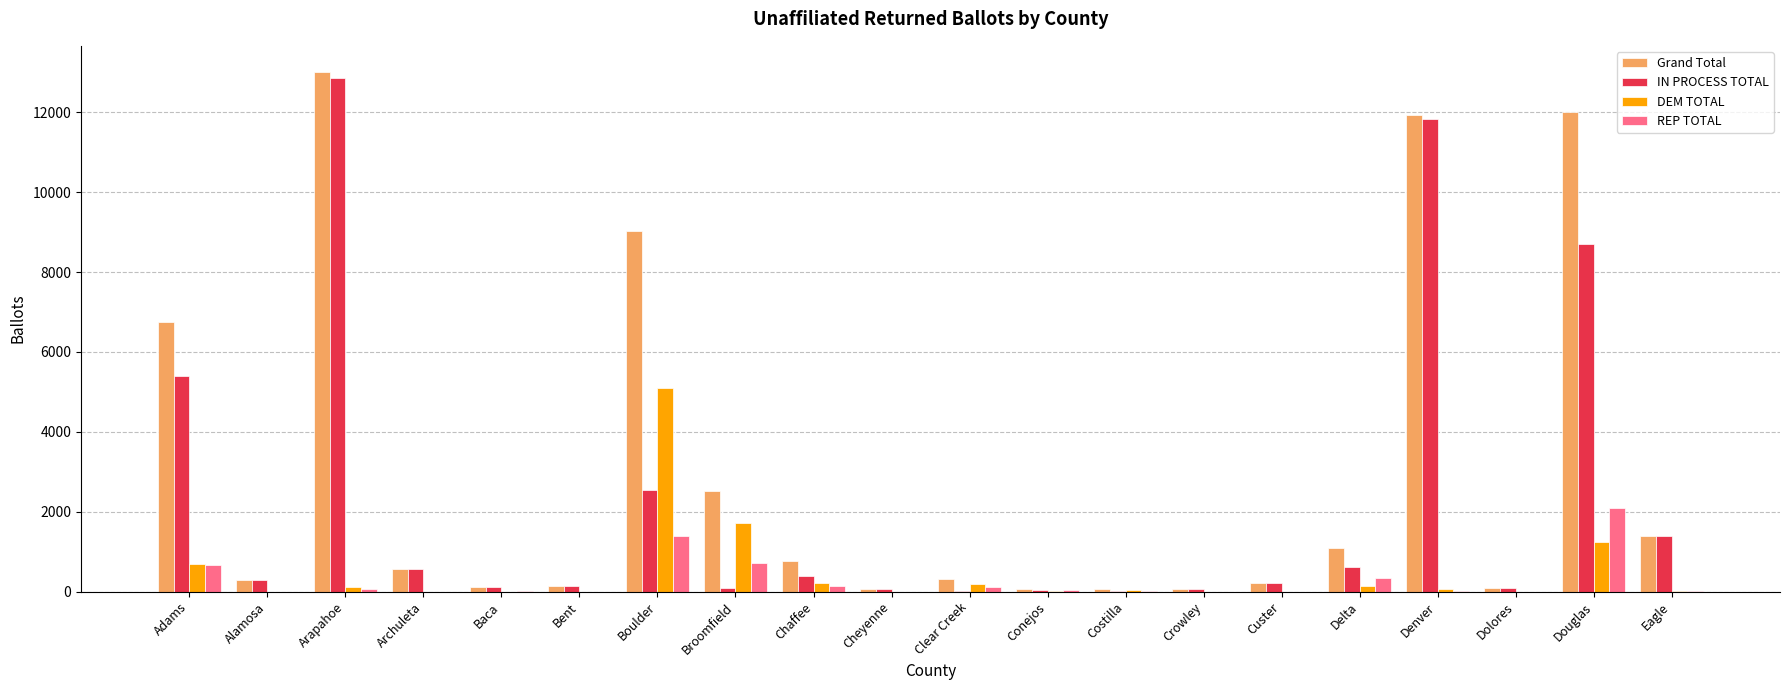

At which label is Grand Total closest to 6534?

Adams